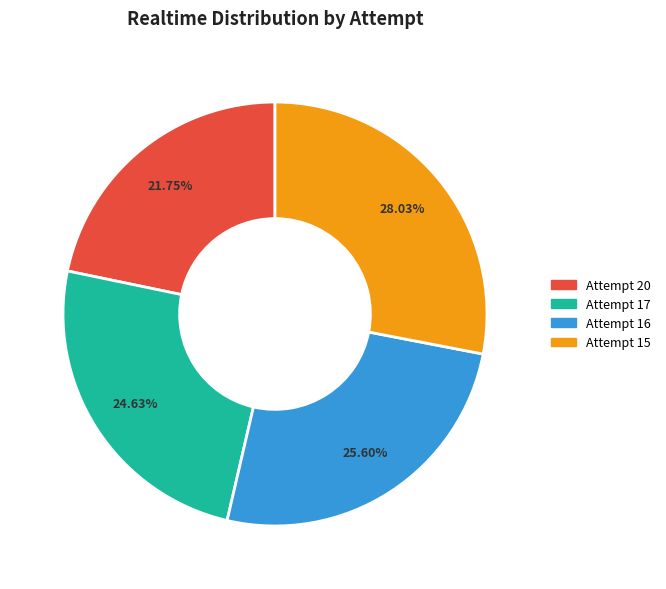

Is there any slice that represents more than half of the pie?

No